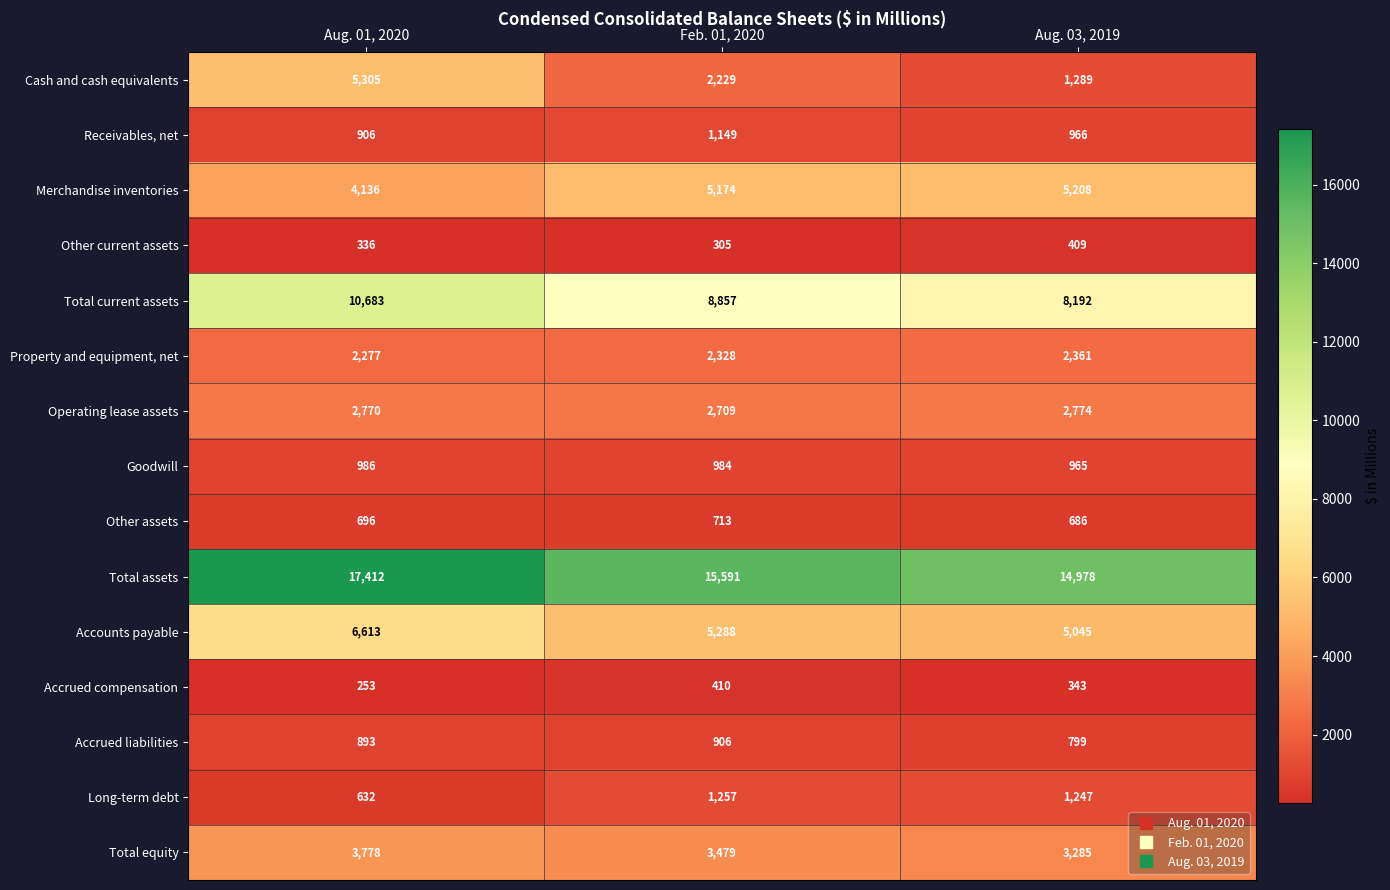

List the labels in order of Operating lease assets value, smallest first.

Feb. 01, 2020, Aug. 01, 2020, Aug. 03, 2019